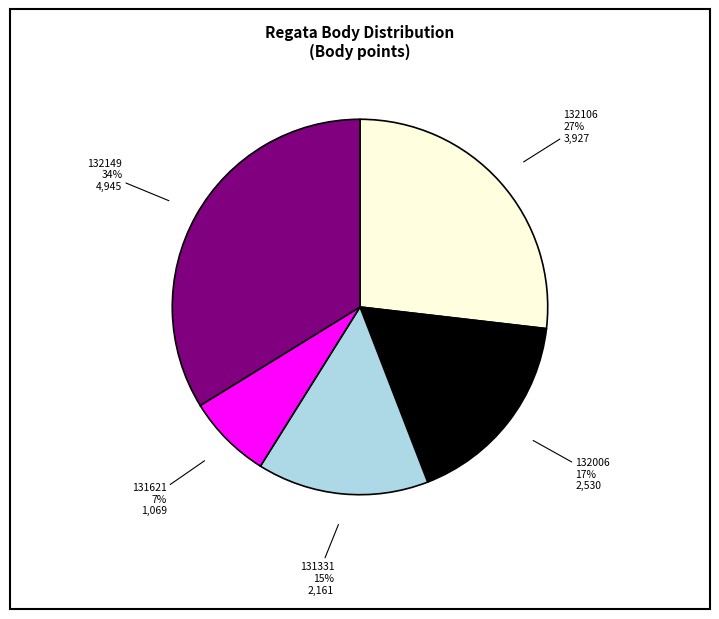

Is there any slice that represents more than half of the pie?

No